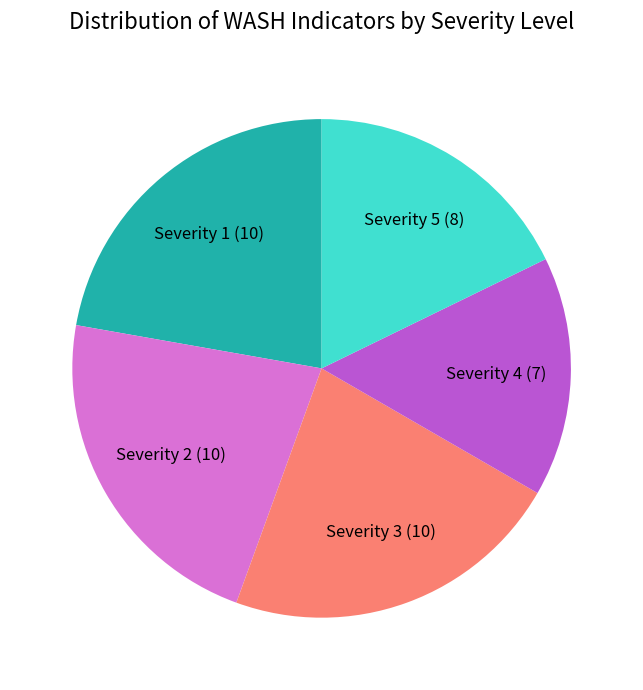

Between Severity 1 (10) and Severity 5 (8), which is larger?

Severity 1 (10)